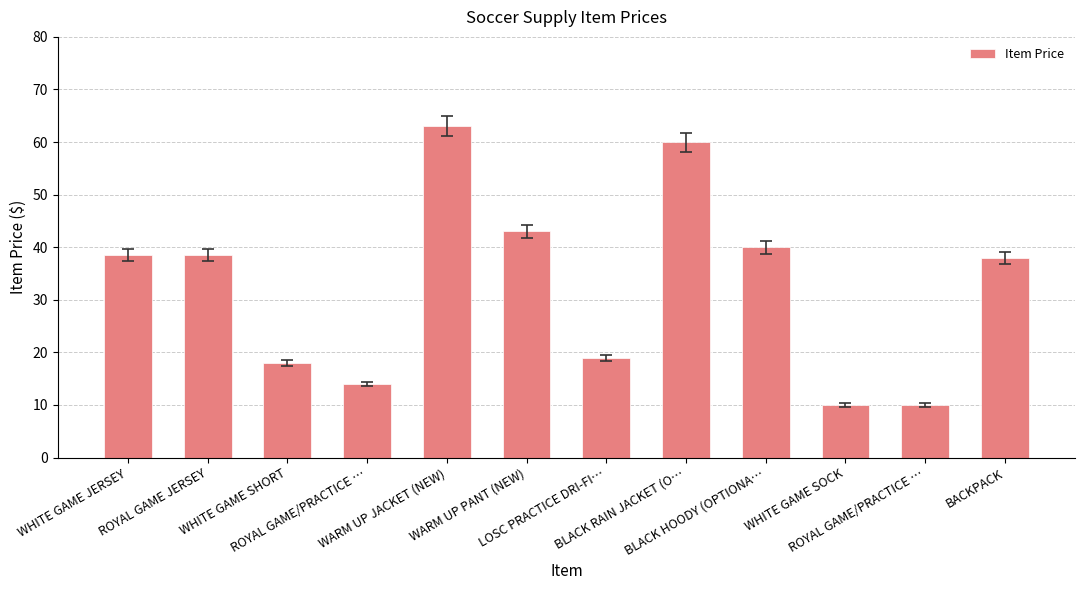

What is the sum of the values at WARM UP JACKET (NEW) and WHITE GAME SHORT?

81.0